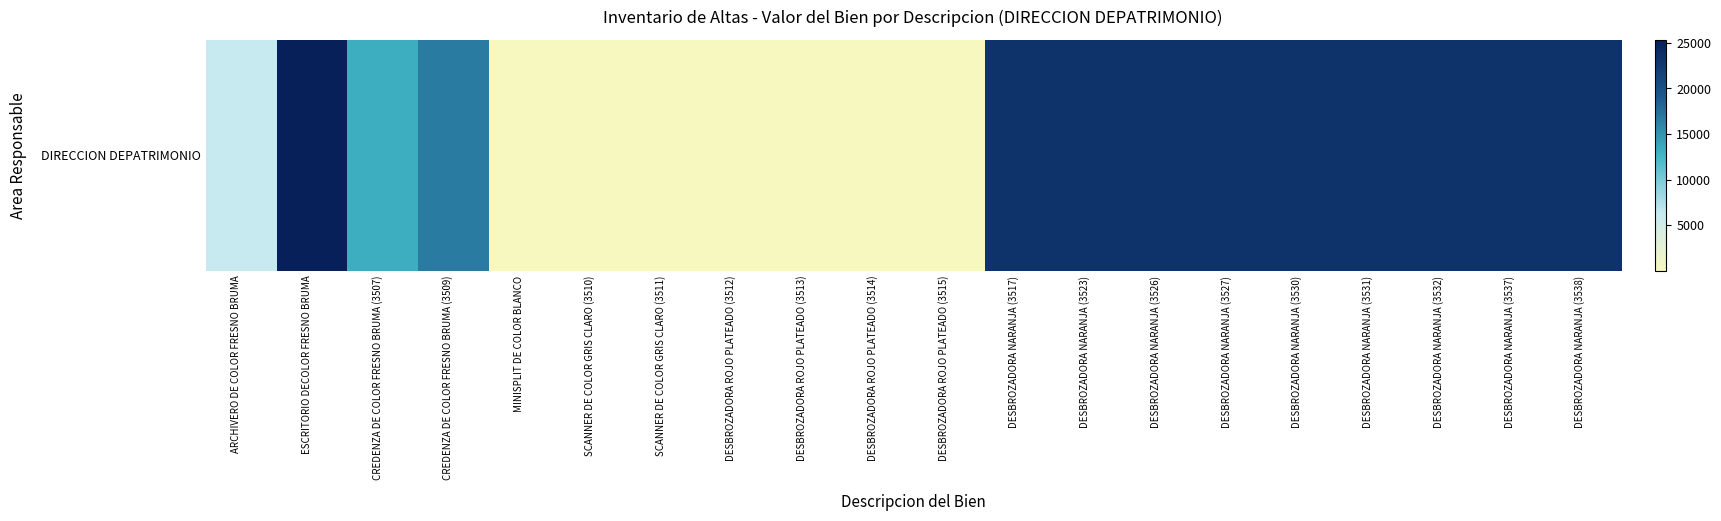

What is the difference between the maximum and second lowest values?

25345.0